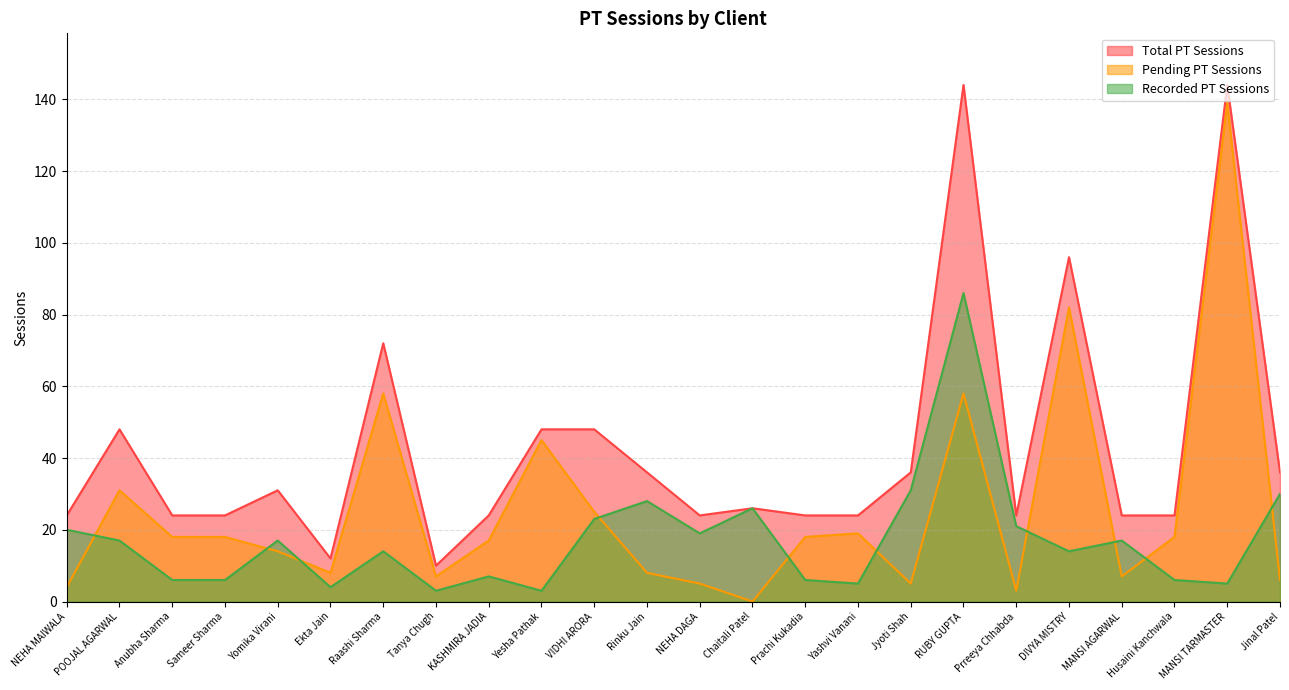

What is the difference between the maximum and minimum values in the Total PT Sessions series?

134